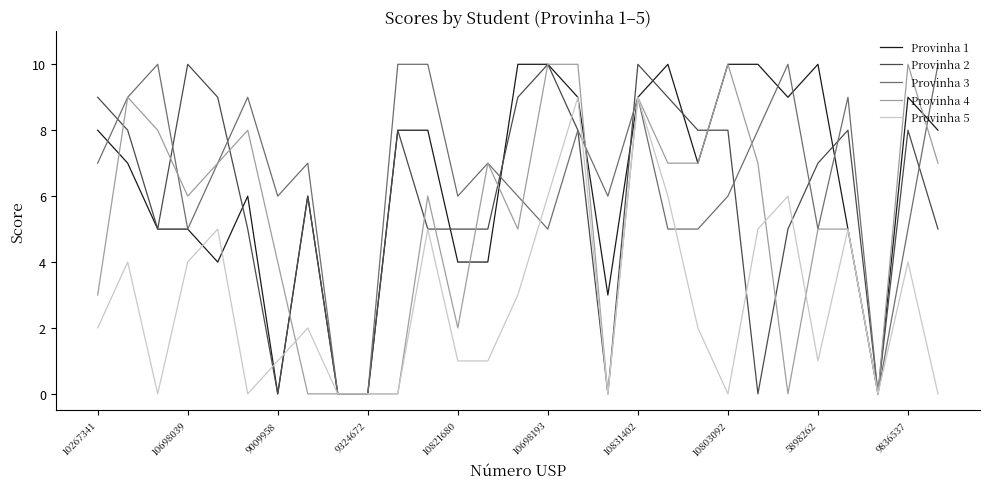

What is the maximum value shown in the chart?

10